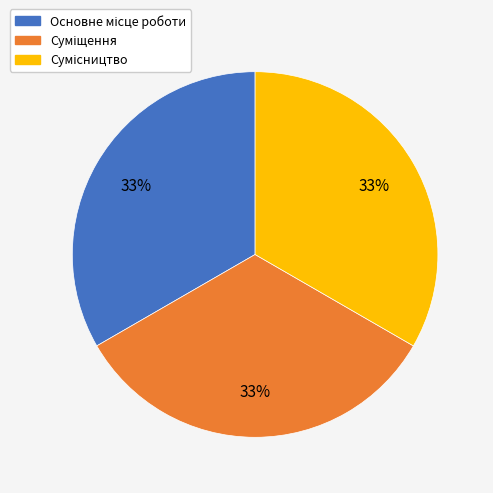

Is there any slice that represents more than half of the pie?

No